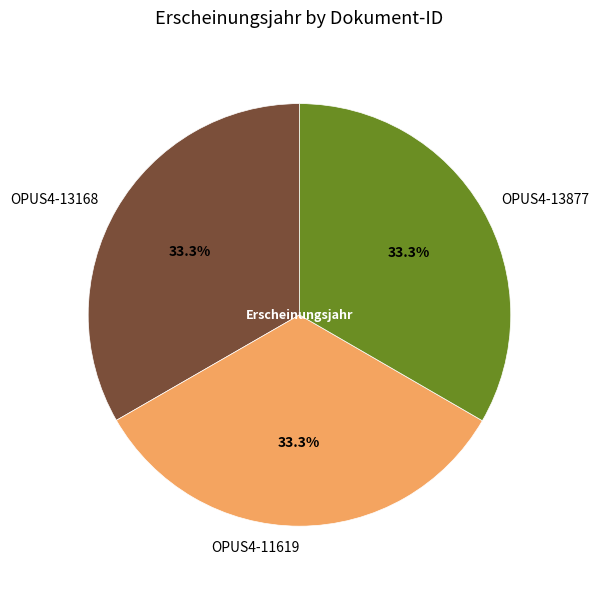

Is there a majority slice in this chart?

No